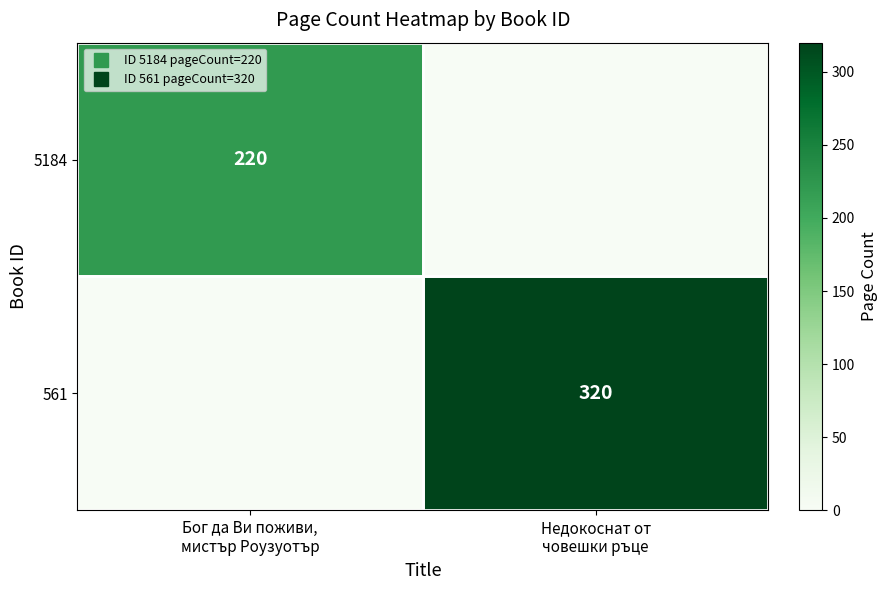

What is the difference between the maximum and minimum values in the 561 series?

320